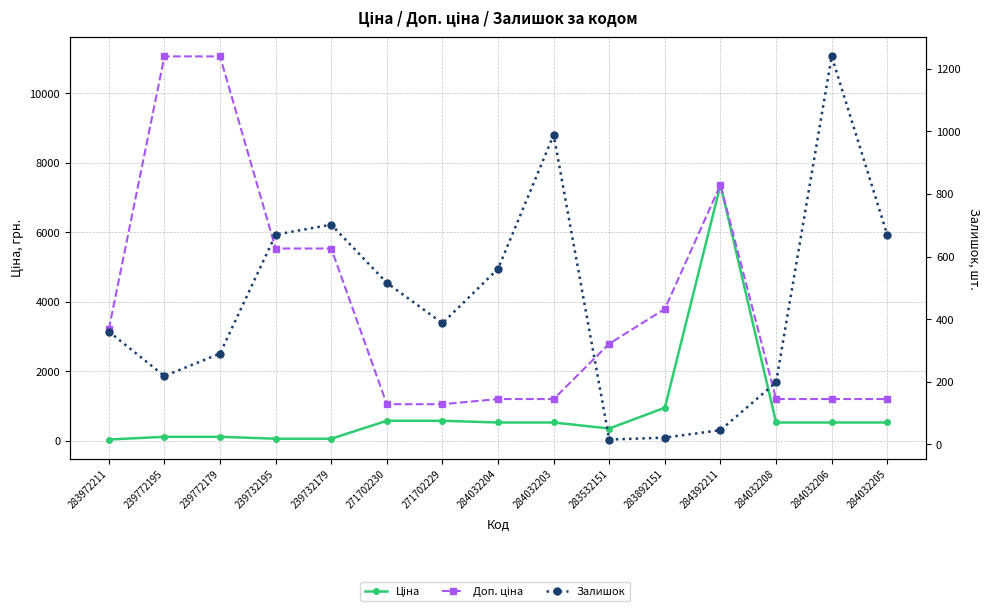

Which label corresponds to the largest value in the chart?

239772195